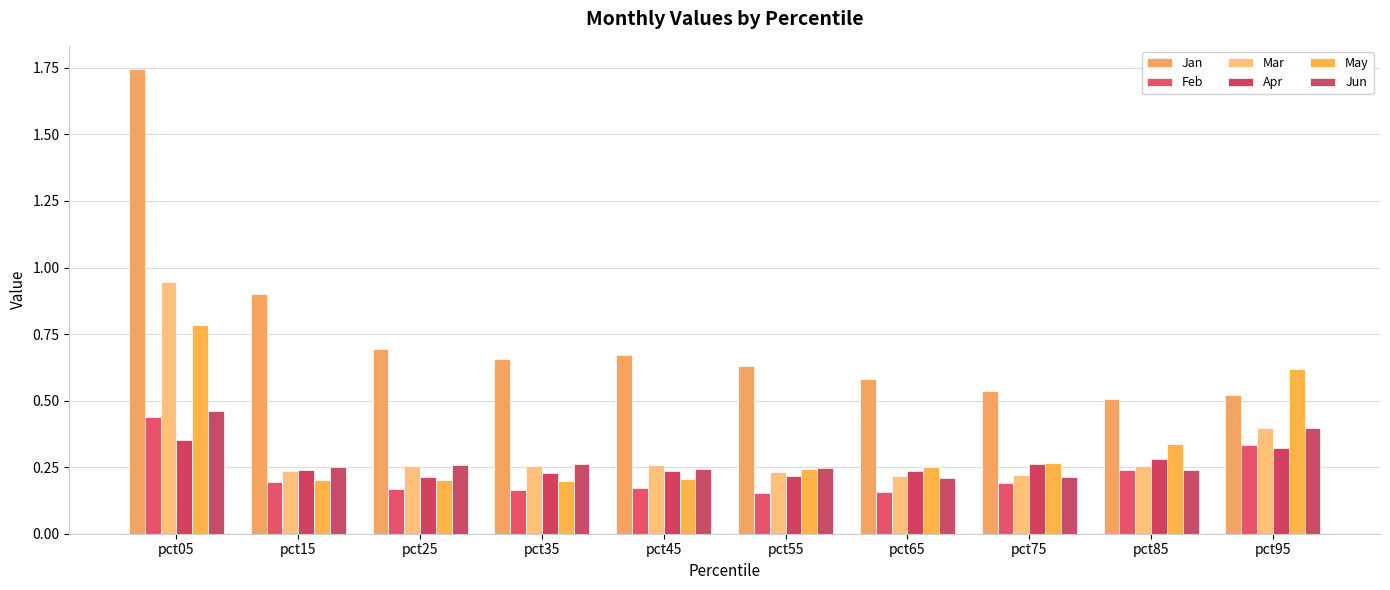

What is the difference between the highest and lowest values at pct85?

0.3